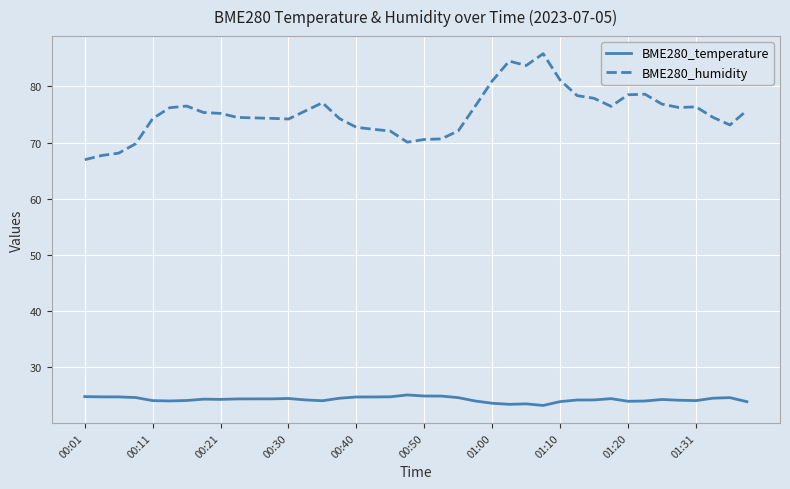

What is the difference between the maximum and minimum values in the BME280_humidity series?

18.9